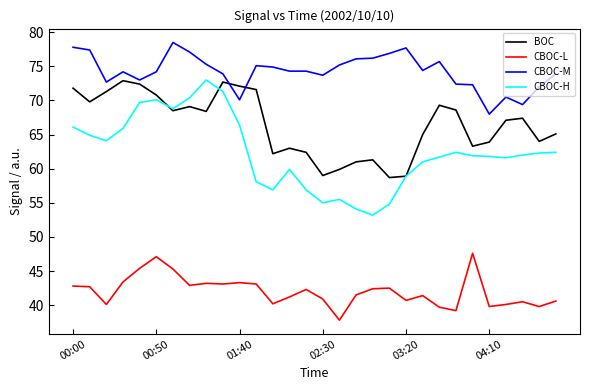

Which series has the widest spread of values?

CBOC-H